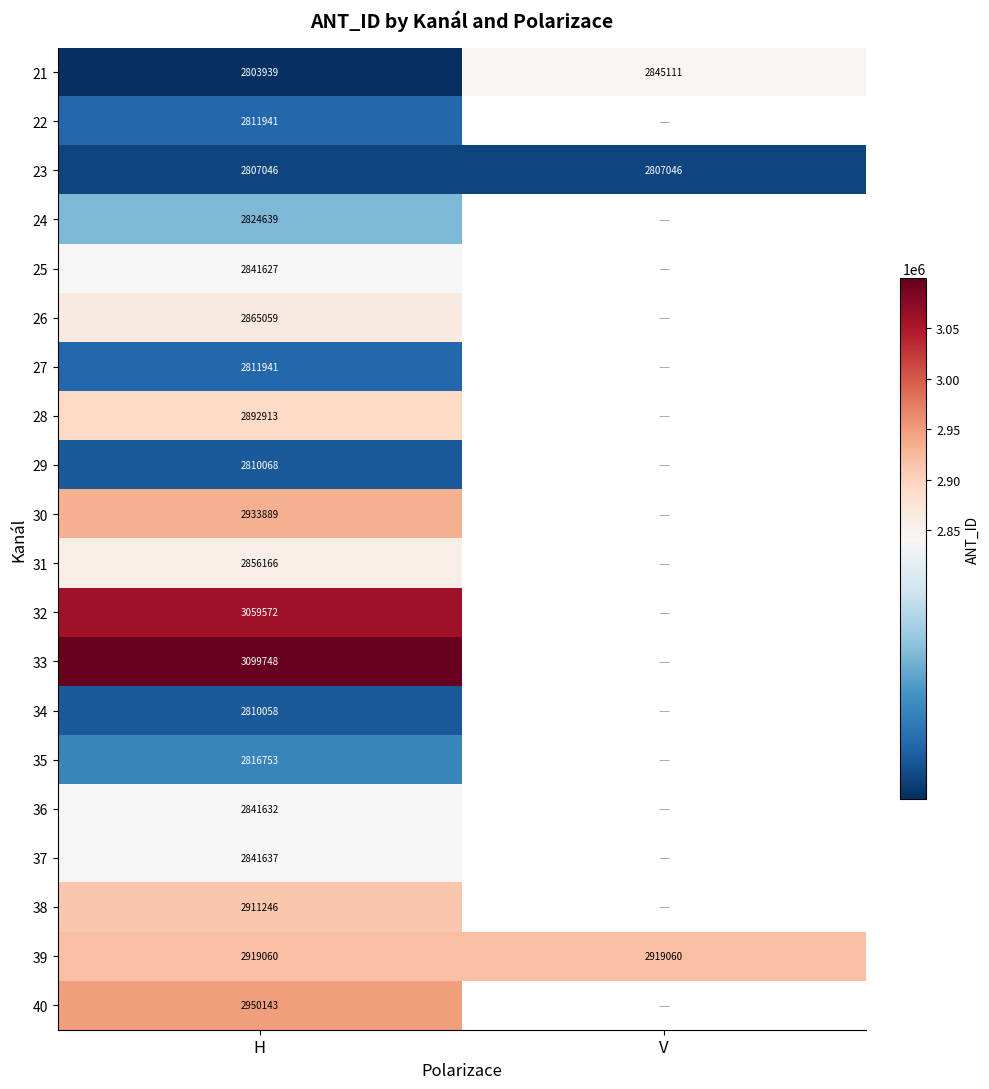

What is the minimum value shown in the chart?

2803939.0